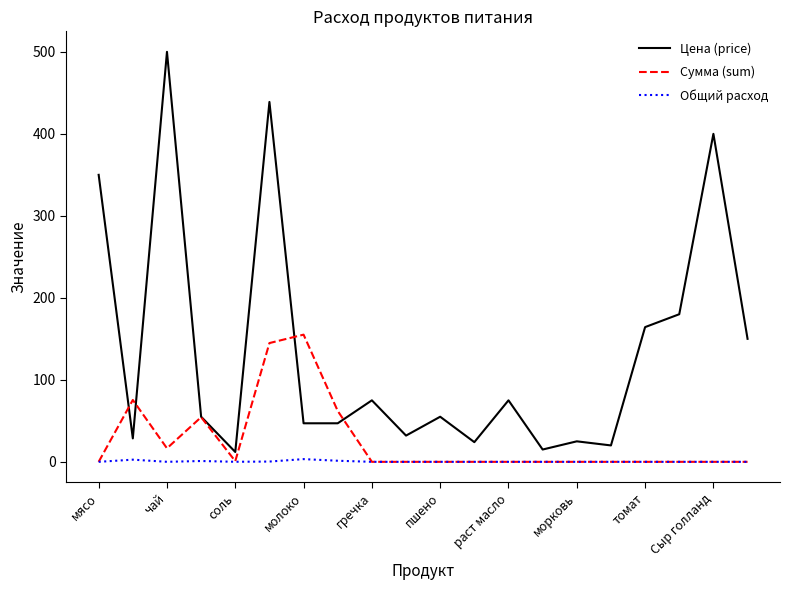

Count the number of data series in this chart.

3